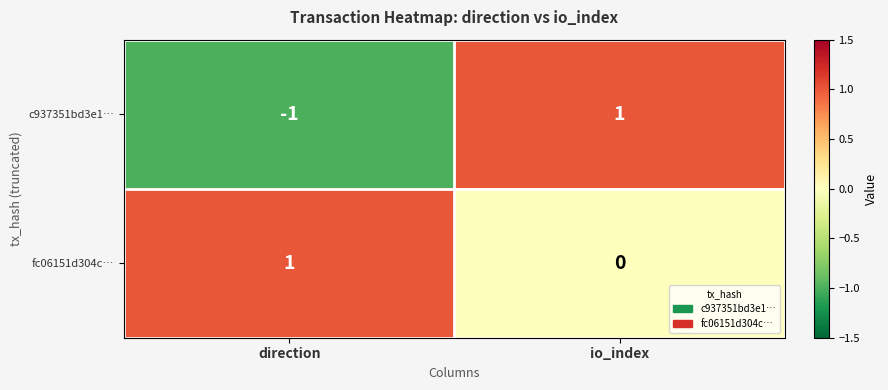

Which series has the largest range (max minus min)?

c937351bd3e1…